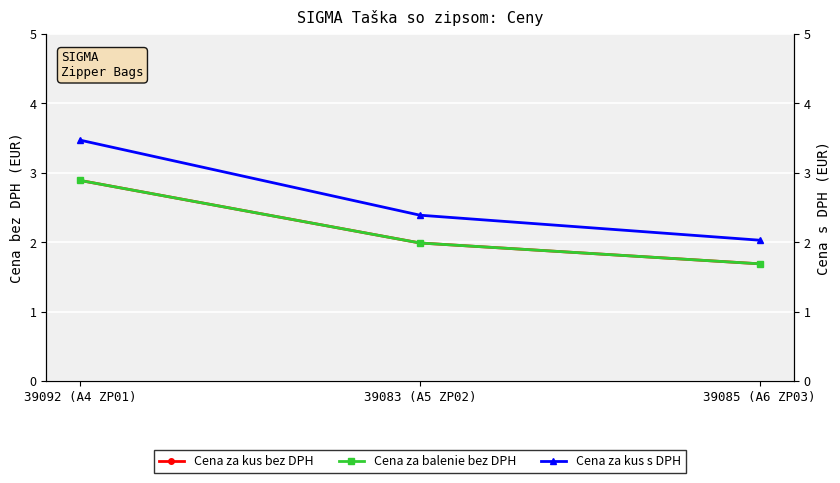

How many categories are shown in the chart?

3